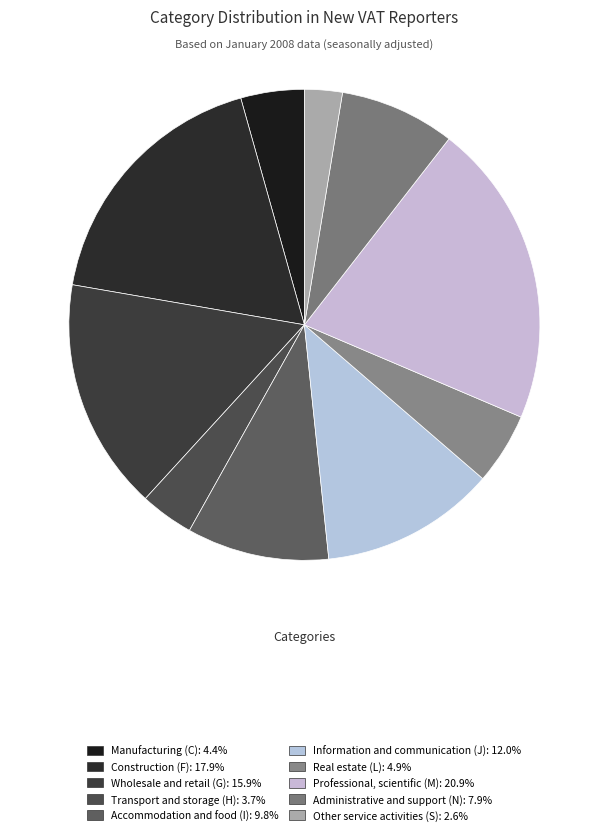

Which category has the smallest portion of the pie?

Other service activities (S)